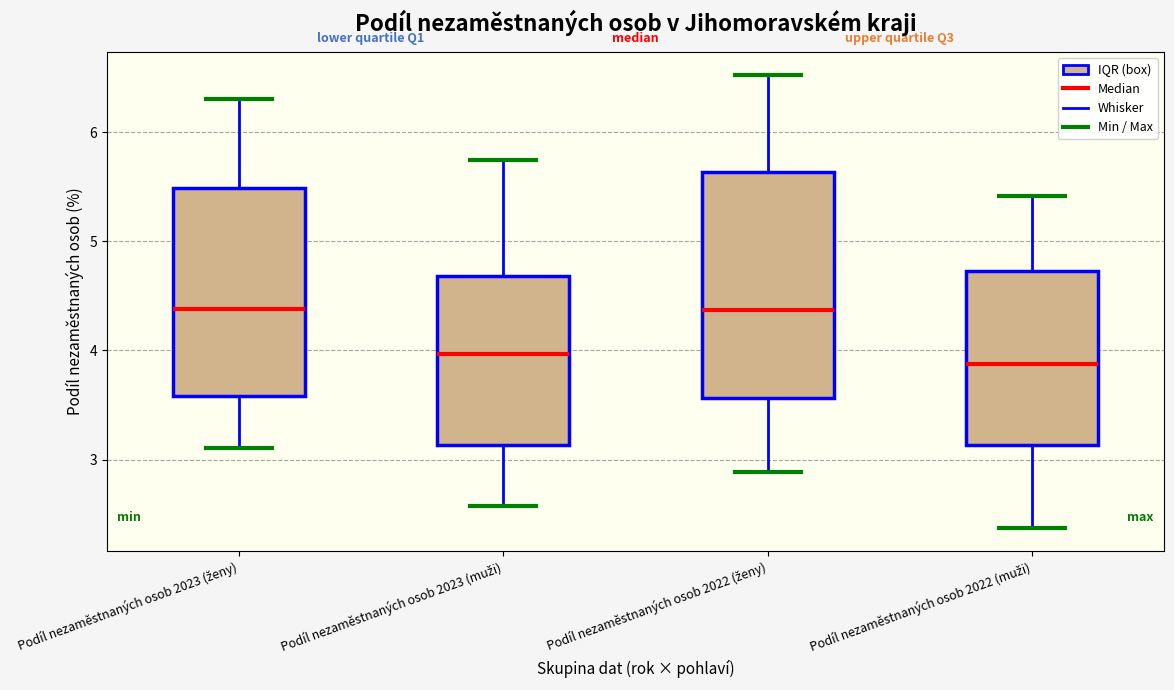

Where does the upper whisker of the box for Podíl nezaměstnaných osob 2023 (ženy) end on the y-axis? The values are not printed on the chart, so give them approximately, as read against the axis.

6.3